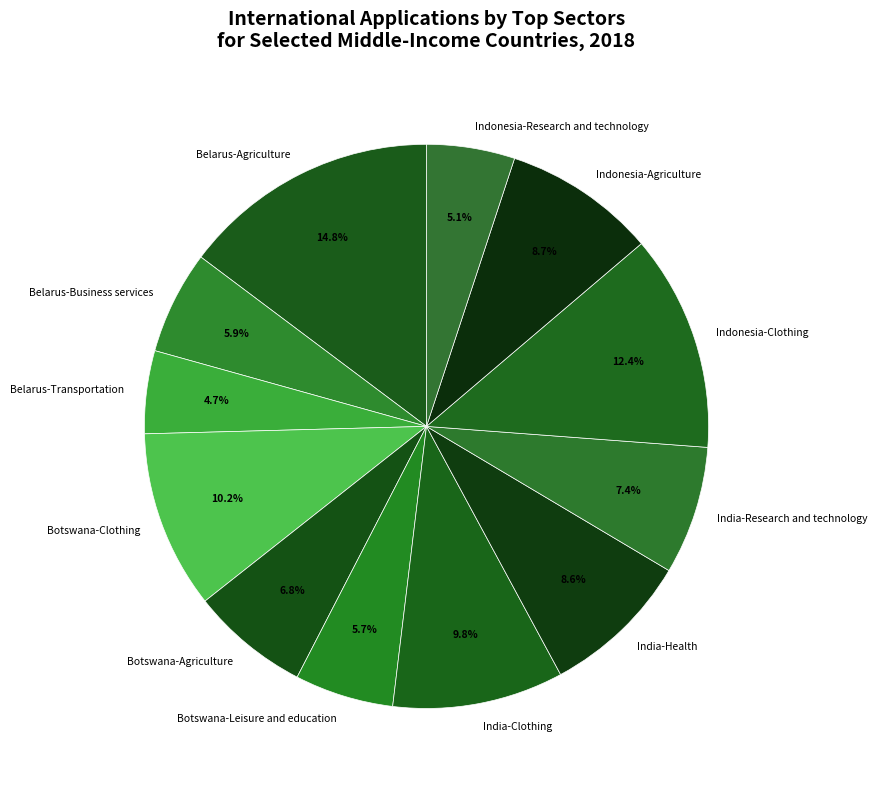

To the nearest percent, what is the average slice percentage?

8%